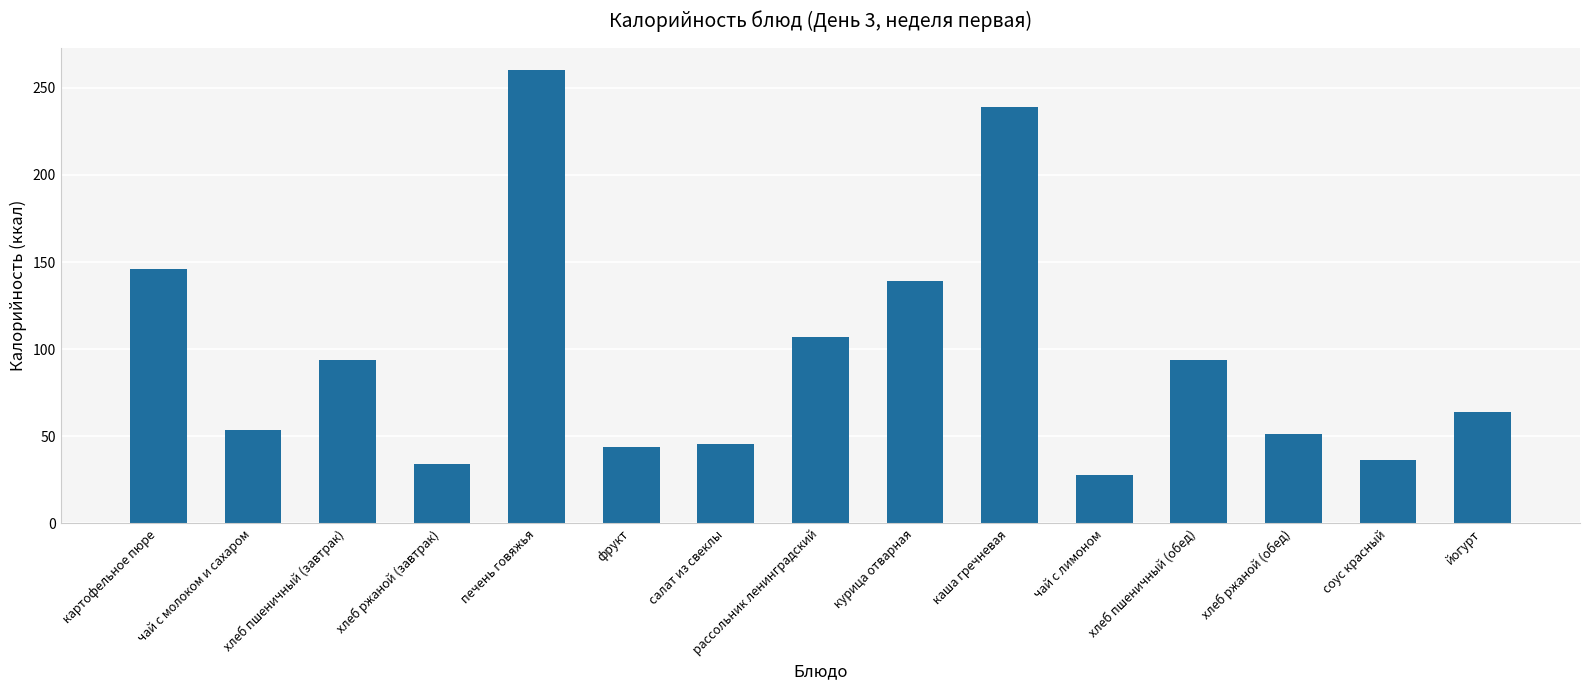

Approximately how many times larger is the value at йогурт compared to соус красный?

1.8